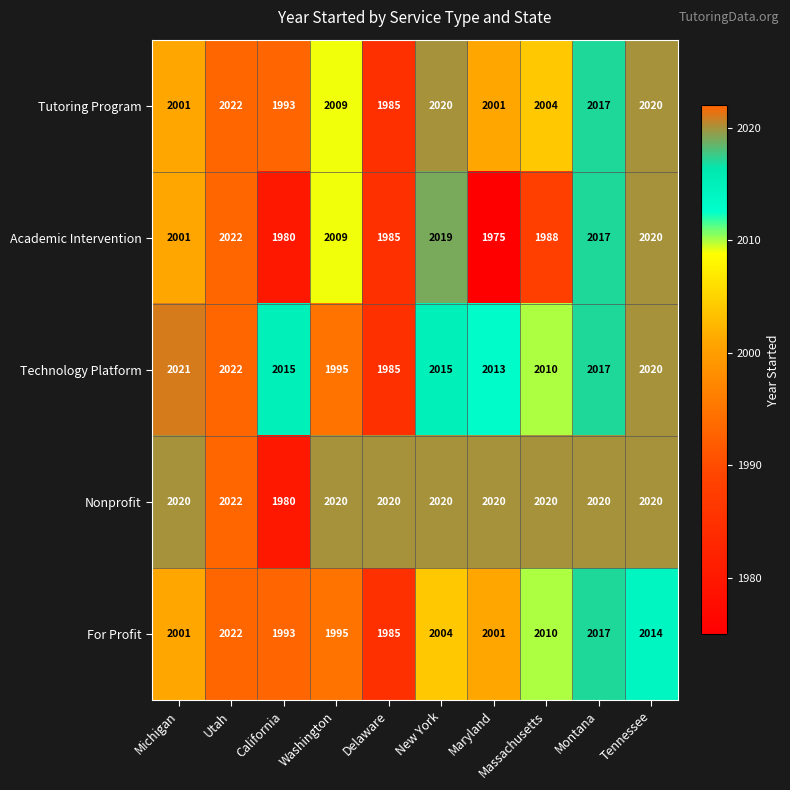

List the series in order of their overall mean, highest first.

Nonprofit, Technology Platform, Tutoring Program, For Profit, Academic Intervention